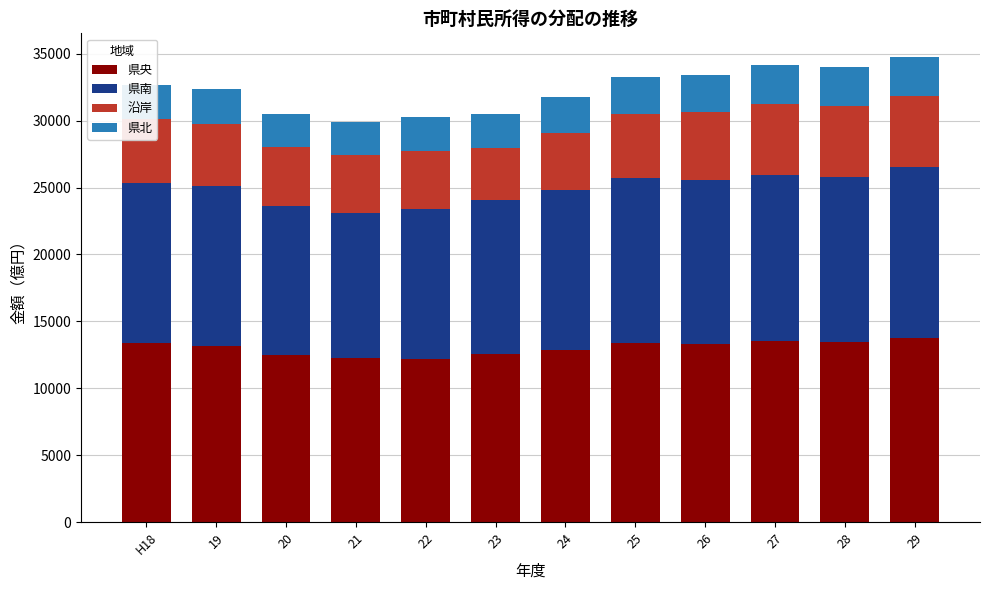

Count the number of data series in this chart.

4